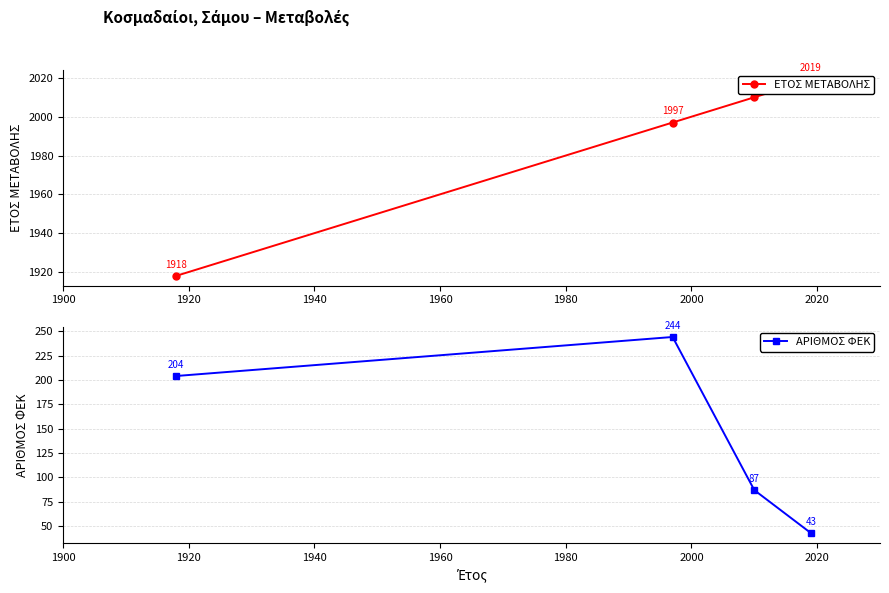

What is the difference between the second highest and minimum values in the ΑΡΙΘΜΟΣ ΦΕΚ series?

161